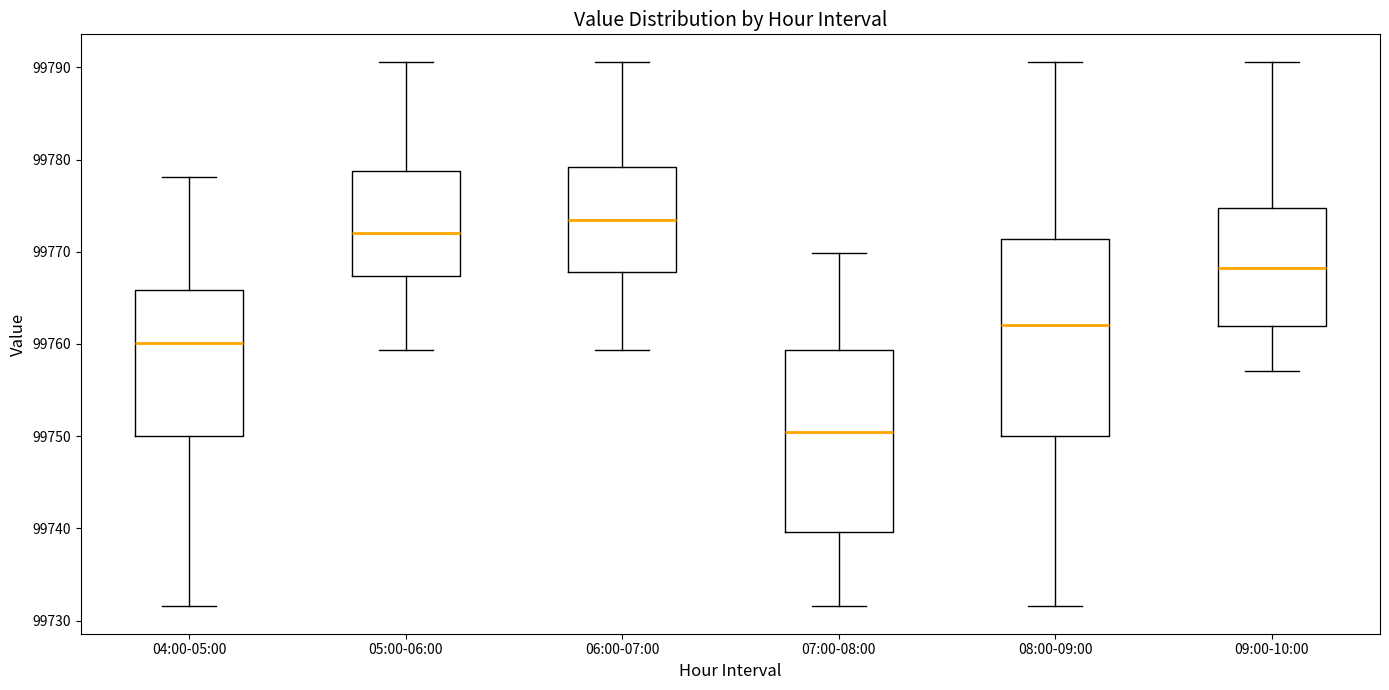

Which box has the lowest median line?

07:00-08:00